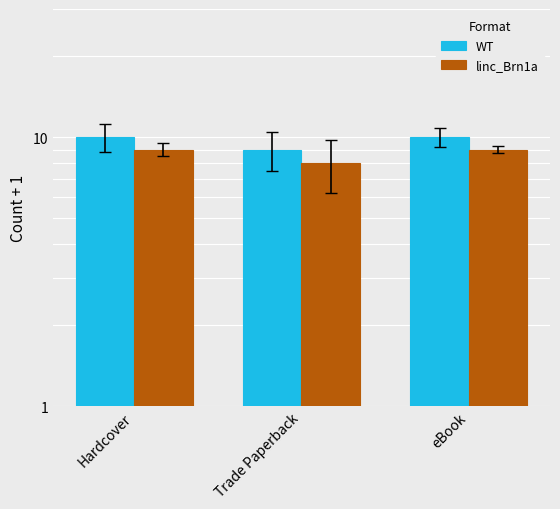

What is the difference between the WT values at Trade Paperback and eBook?

1